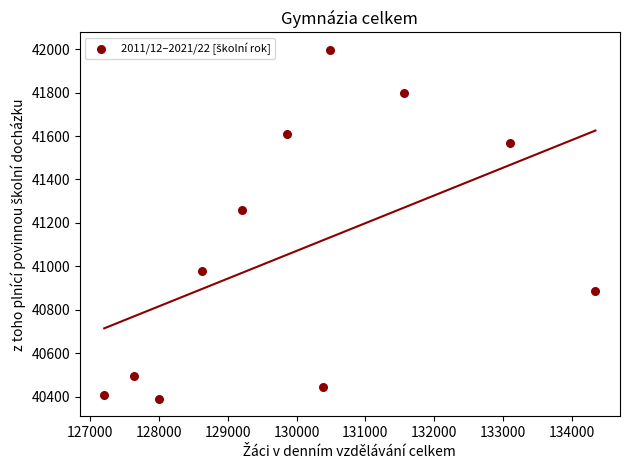

What is the range of Y values (max minus min)?

1607